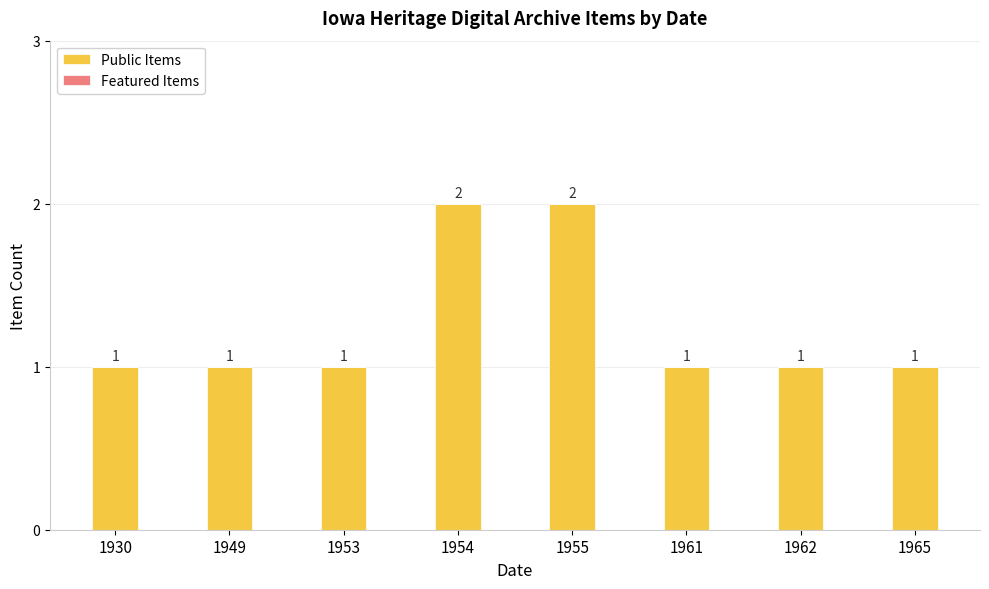

The chart shows a value of 2 at 1954. True or false?

True